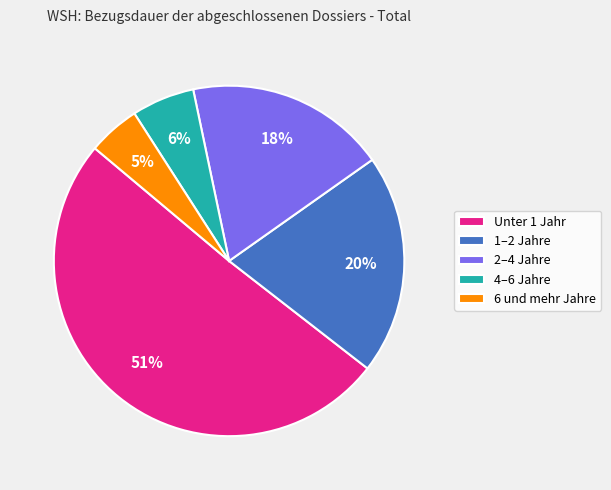

How many slices are in this pie chart?

5